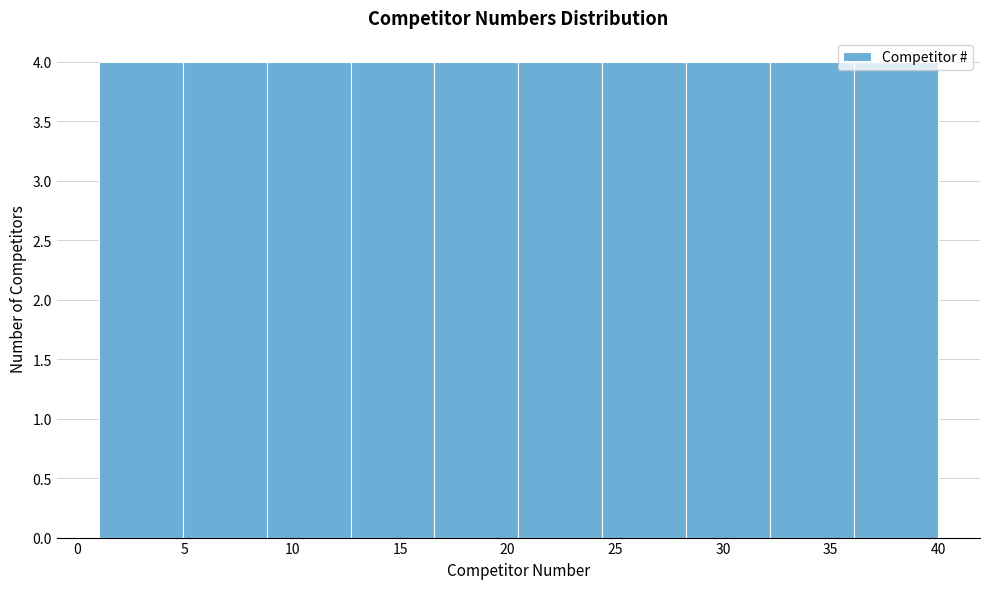

Reading left to right, list every bar in this chart as the range it spans on the x-axis followed by its height. Neither the bar edges nor the heights are printed on the chart, so give them approximately, as read against the axes.

1.0 to 4.9: 4
4.9 to 8.8: 4
8.8 to 12.7: 4
12.7 to 16.6: 4
16.6 to 20.5: 4
20.5 to 24.4: 4
24.4 to 28.3: 4
28.3 to 32.2: 4
32.2 to 36.1: 4
36.1 to 40.0: 4